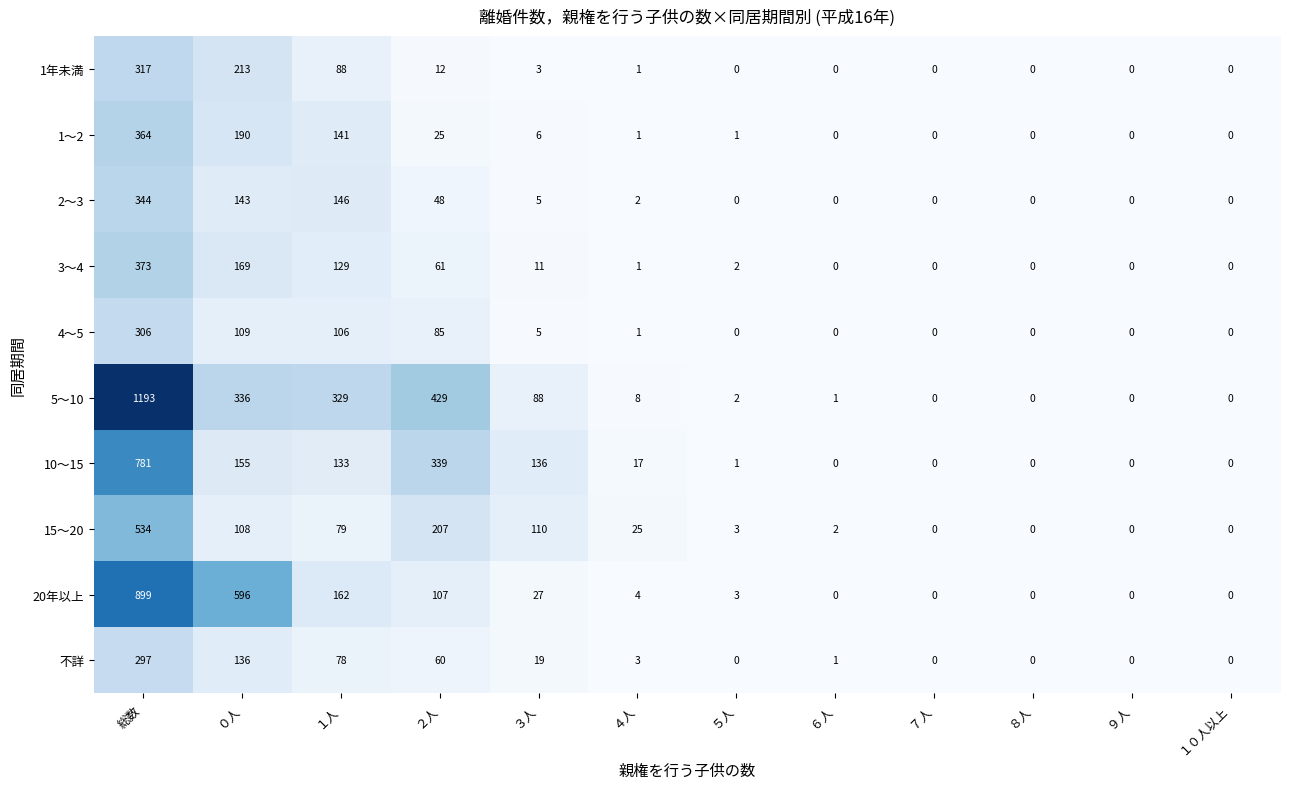

What is the maximum value for 5～10?

1193